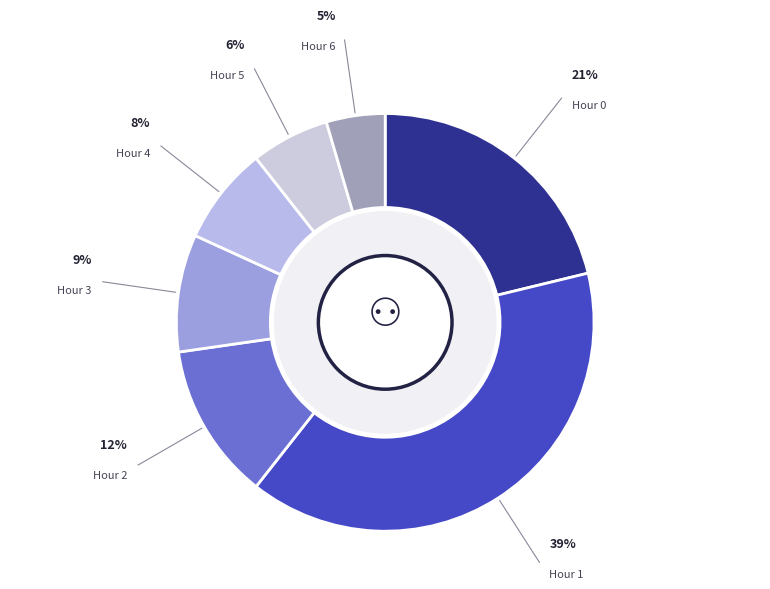

To the nearest percent, what is the average slice percentage?

14%